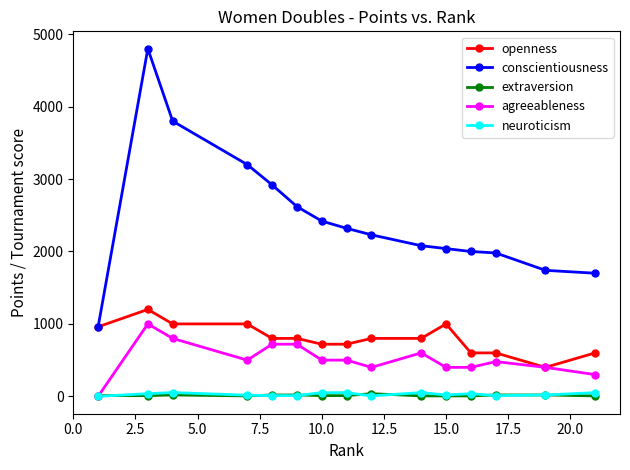

What is the average value of the neuroticism series?

28